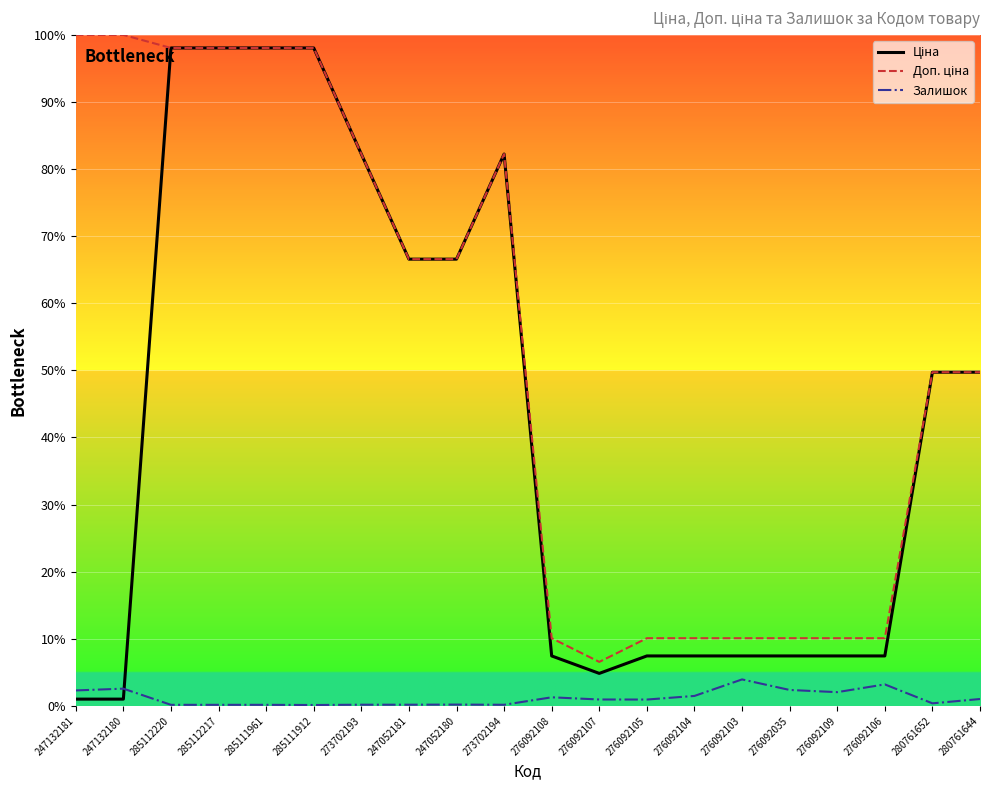

What position from the right is 276092103?

6